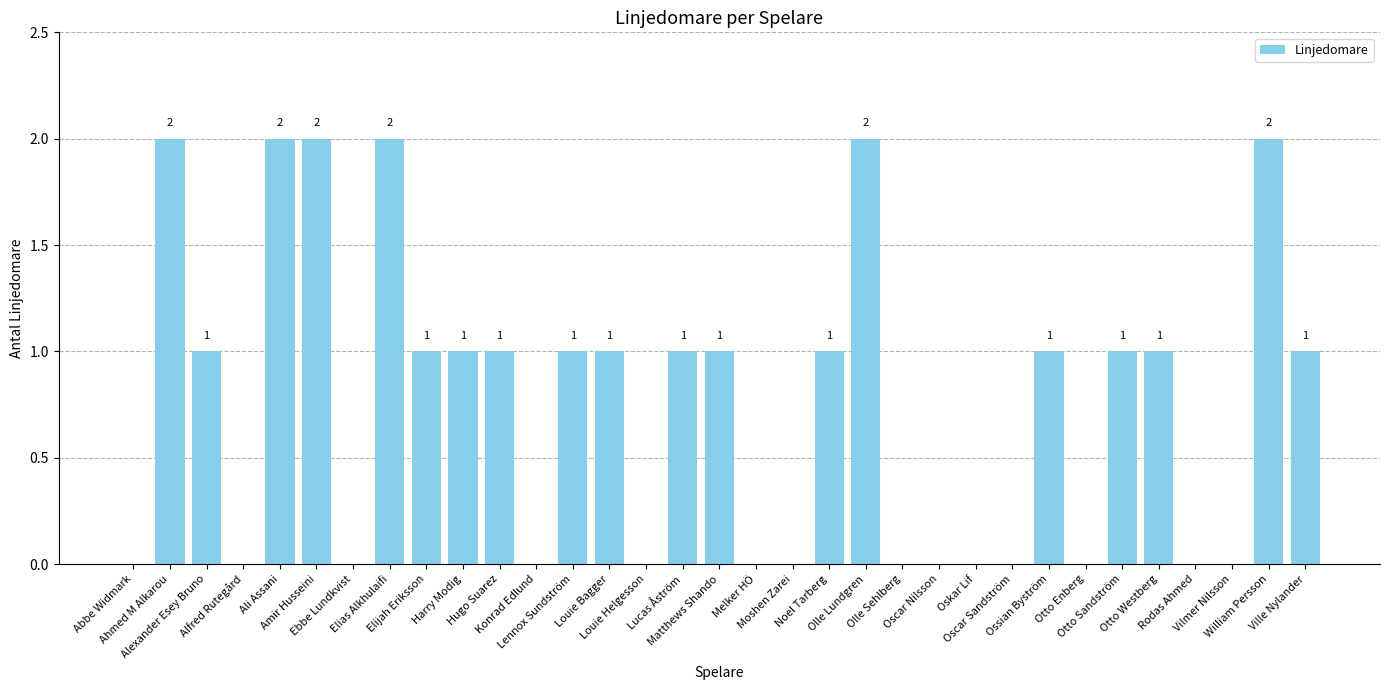

How many values are between 0 and 1?

27